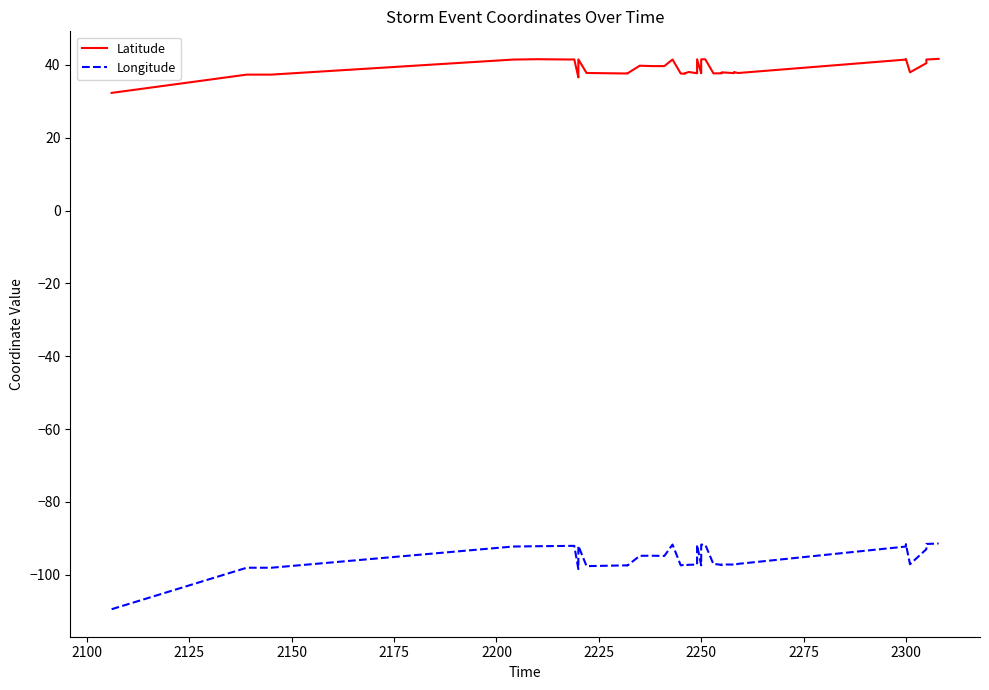

Reading left to right, extract all data points from this chart.

Latitude: 32.3	37.3	37.3	41.5	41.6	41.5	41.5	36.6	37.6	41.5	37.8	37.6	37.7	39.8	39.7	39.7	41.5	37.6	37.6	37.7	38.1	37.7	41.5	37.7	37.7	41.5	41.5	37.7	37.7	37.7	38.0	37.8	38.0	37.8	41.5	41.6	38.0	40.5	41.5	41.7
Longitude: -109.5	-98.1	-98.1	-92.3	-92.2	-92.1	-92.1	-98.5	-97.6	-92.1	-97.7	-97.4	-97.5	-94.8	-94.8	-94.8	-91.7	-97.4	-97.3	-97.4	-97.3	-97.2	-91.8	-97.4	-97.4	-91.8	-91.7	-97.1	-97.1	-97.3	-97.2	-97.2	-97.3	-97.0	-92.3	-91.6	-97.1	-93.0	-91.6	-91.4